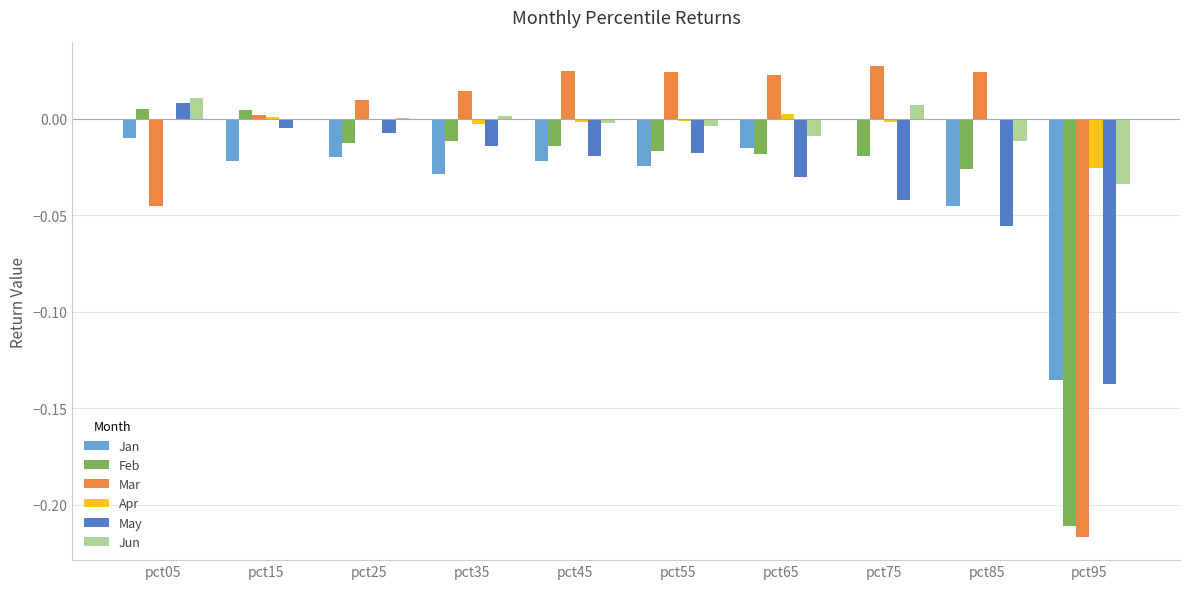

Is it true that Mar equals 0.0 at pct75?

True